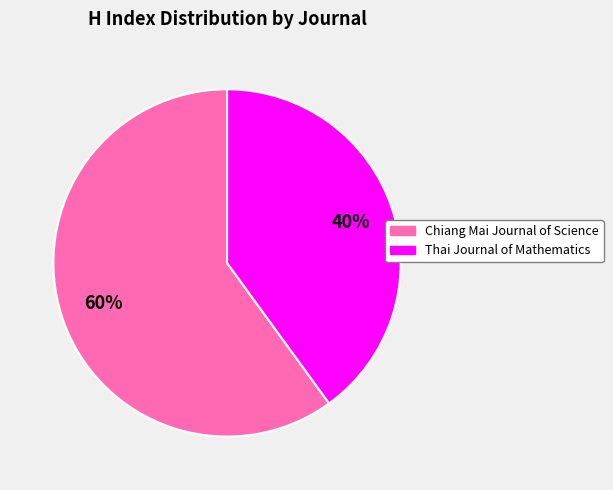

Combined, do Chiang Mai Journal of Science and Thai Journal of Mathematics account for over 50%?

Yes